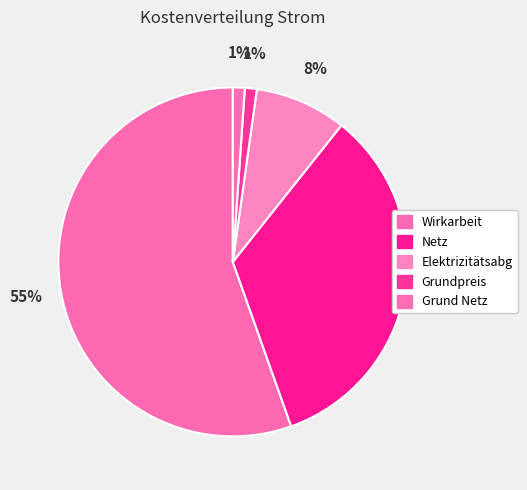

To the nearest percent, what is the difference between the largest and smallest slice percentages?

54%